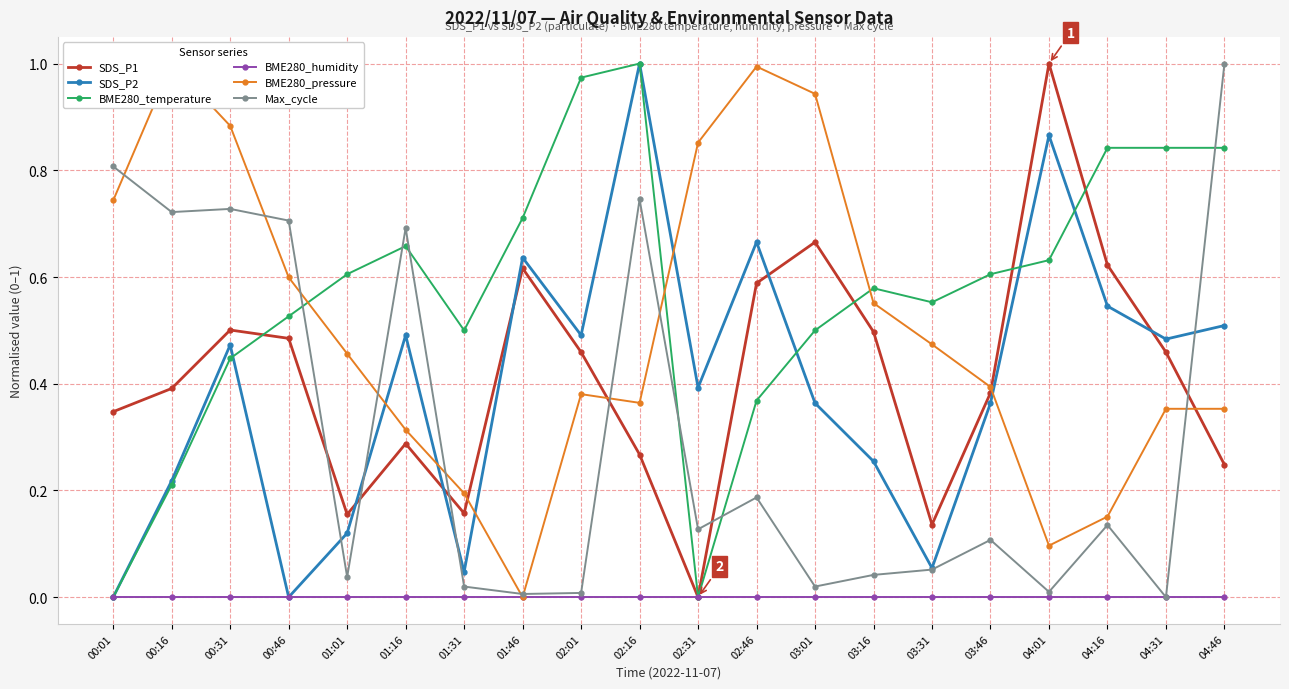

What is the difference between the Max_cycle values at 02:46 and 04:01?

0.2